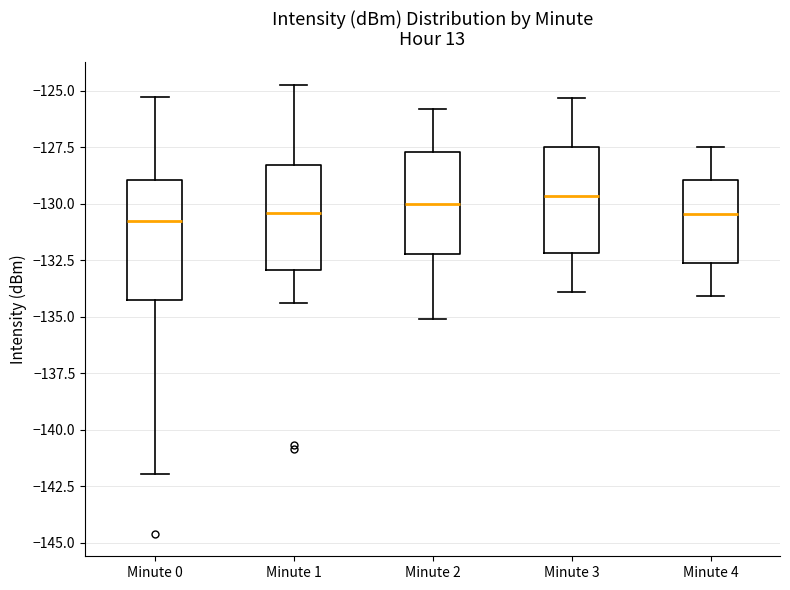

Reading left to right, transcribe this box plot: for each box, give where its median line is, the range the box spans, and where its two whiskers end, as read against the y-axis. The values are not printed on the chart, so give them approximately, as read against the axis.

Minute 0: median -130.5, box -134.5 to -129.0, whiskers -142.0 to -125.5
Minute 1: median -130.5, box -133.0 to -128.5, whiskers -134.5 to -124.5
Minute 2: median -130.0, box -132.0 to -127.5, whiskers -135.0 to -126.0
Minute 3: median -129.5, box -132.0 to -127.5, whiskers -134.0 to -125.5
Minute 4: median -130.5, box -132.5 to -129.0, whiskers -134.0 to -127.5